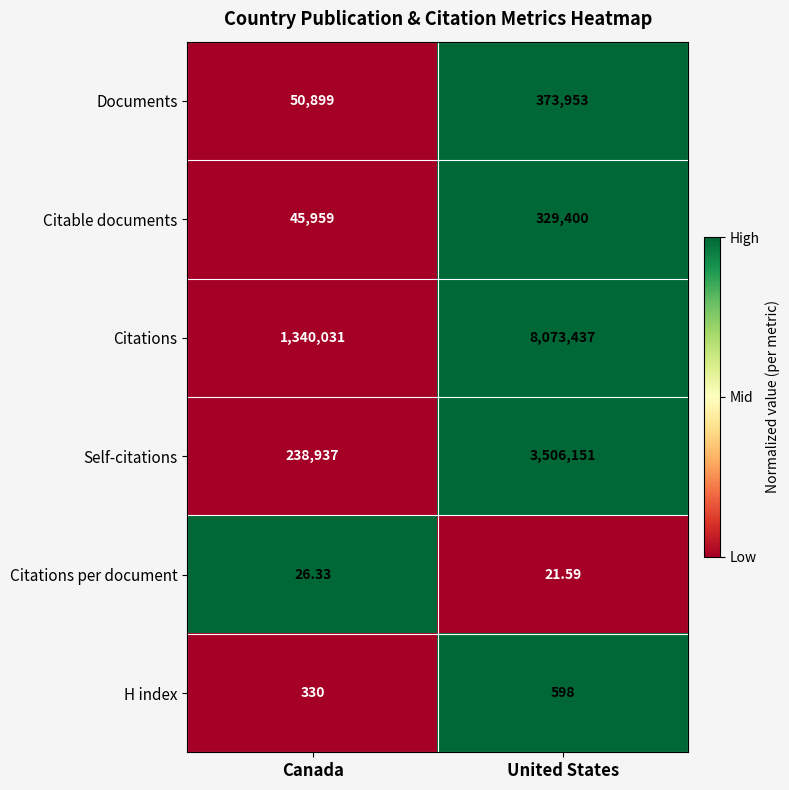

At which category does the chart reach its minimum across all series?

United States